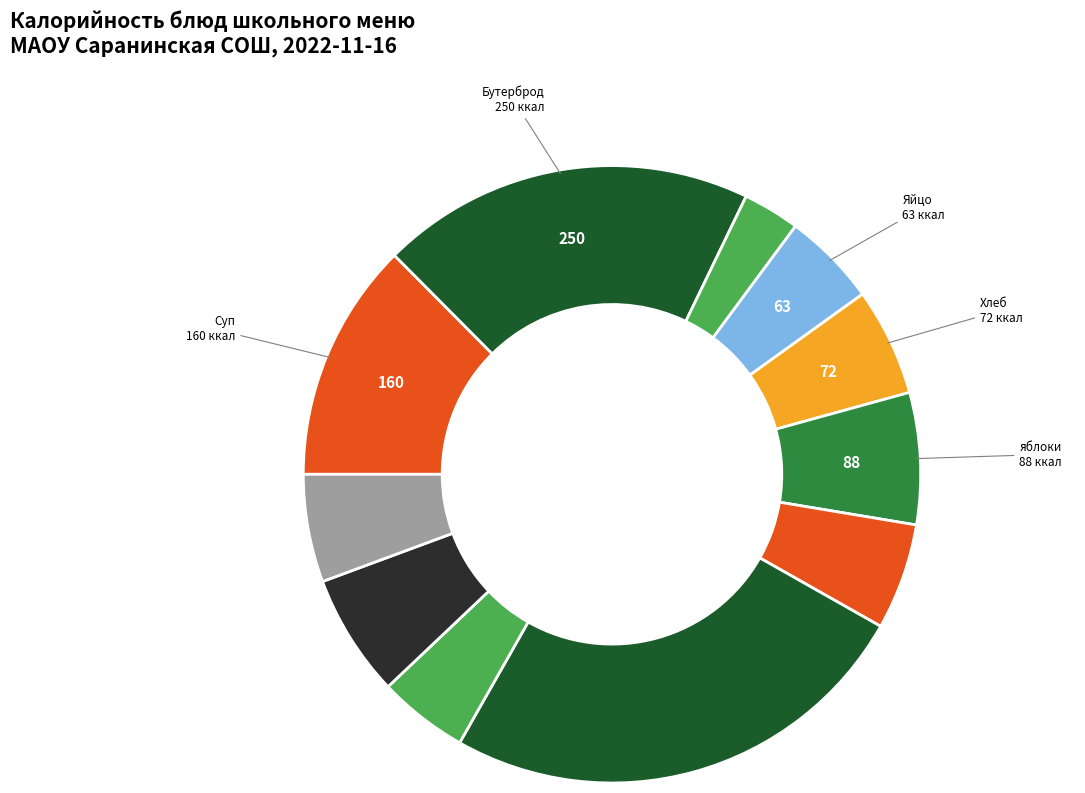

Does any single category account for the majority?

No